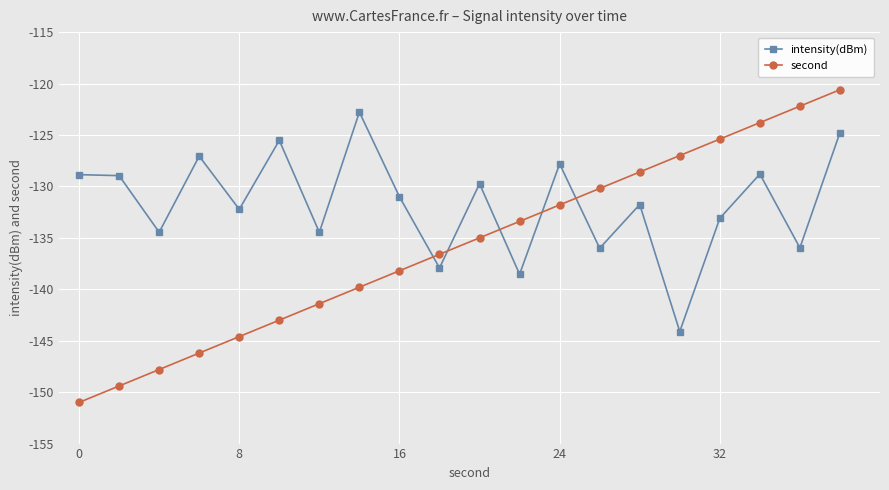

Which series has the largest total across all categories?

intensity(dBm)